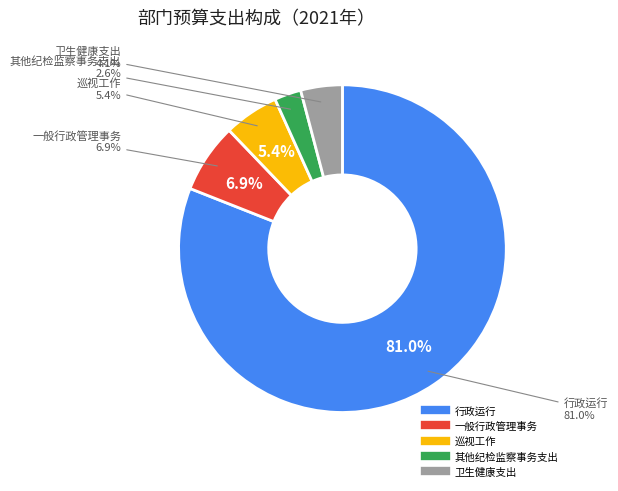

Which slice is the largest?

行政运行